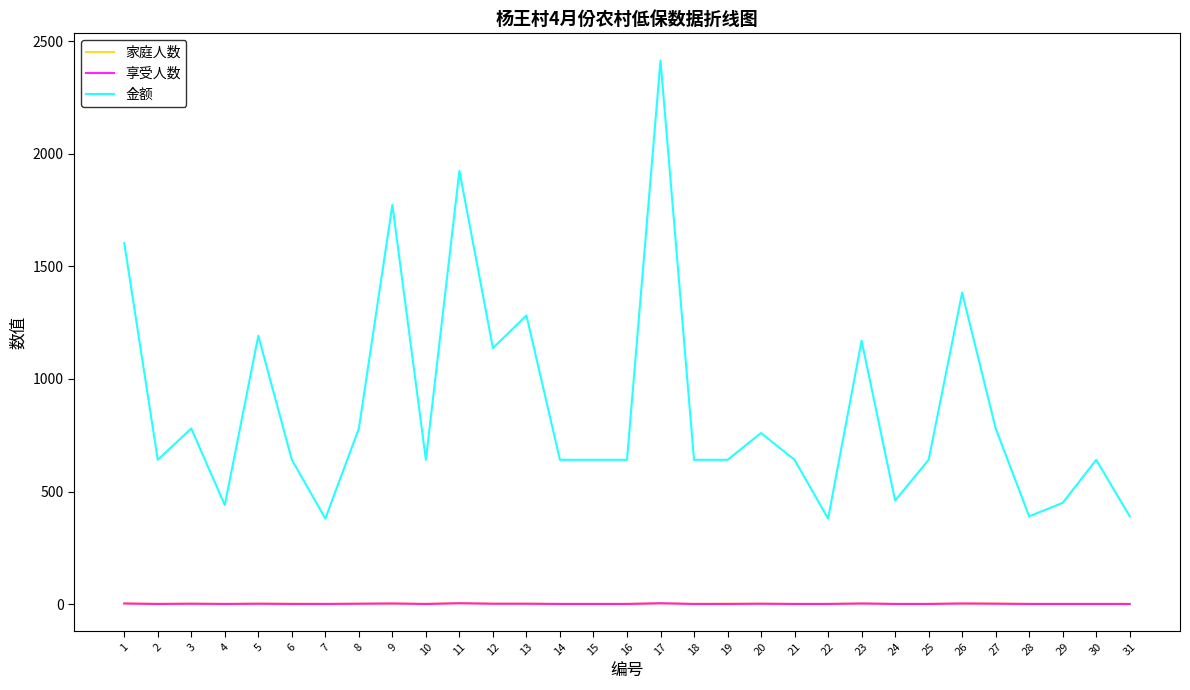

Which series has the widest spread of values?

金额